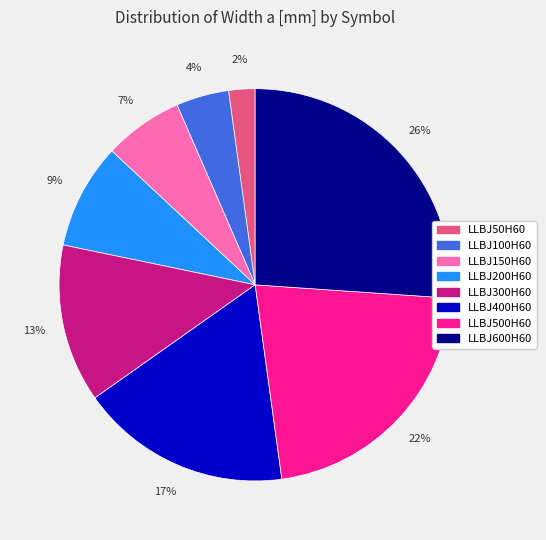

Does LLBJ500H60 account for over 50% of the chart?

No